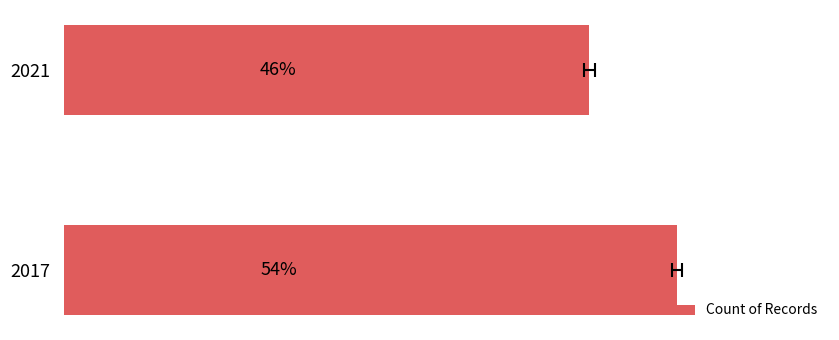

What is the average value?

50.0